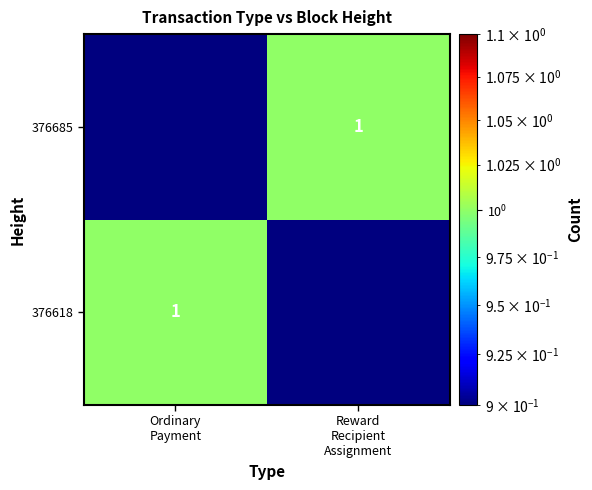

Which category has the highest value across all series?

Ordinary
Payment